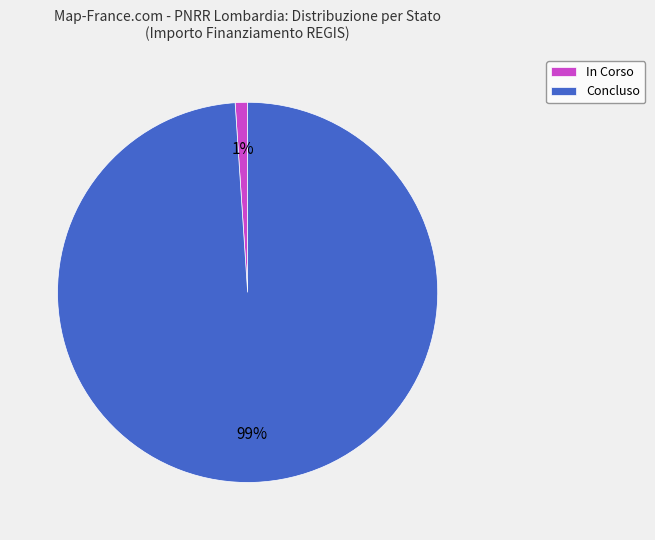

To the nearest percent, what percentage of the pie is Concluso?

99%